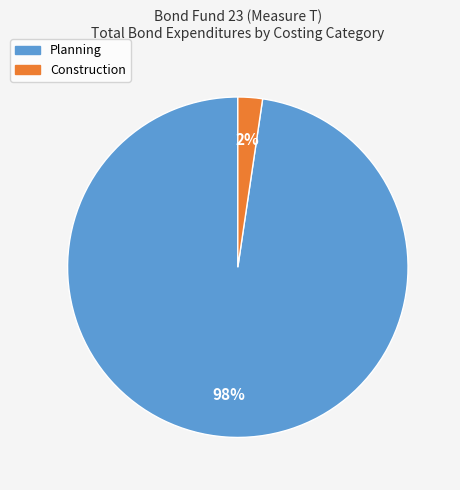

Combined, do Planning and Construction account for over 50%?

Yes